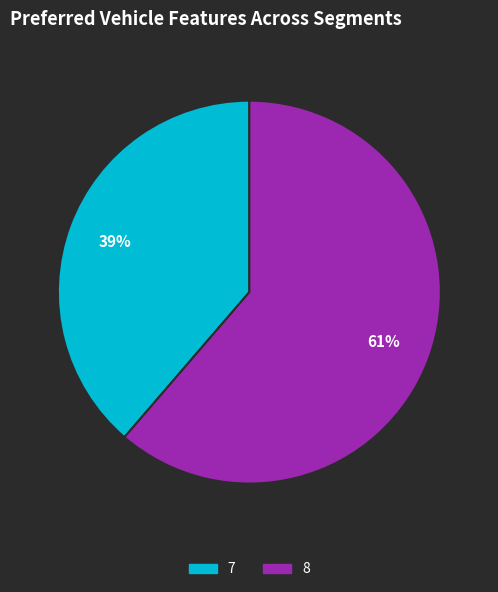

To the nearest percent, what is the average slice percentage?

50%